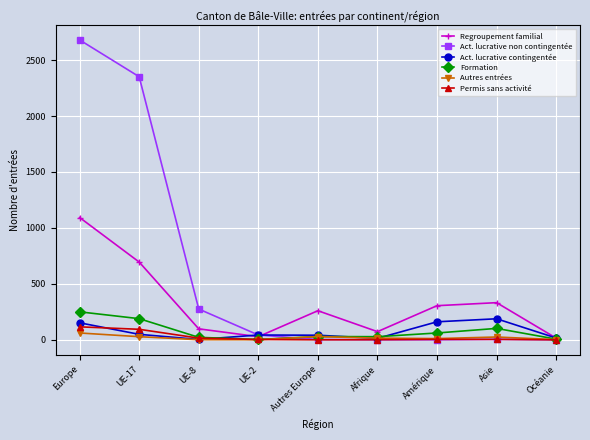

Is this an area chart (filled region under the line)?

No